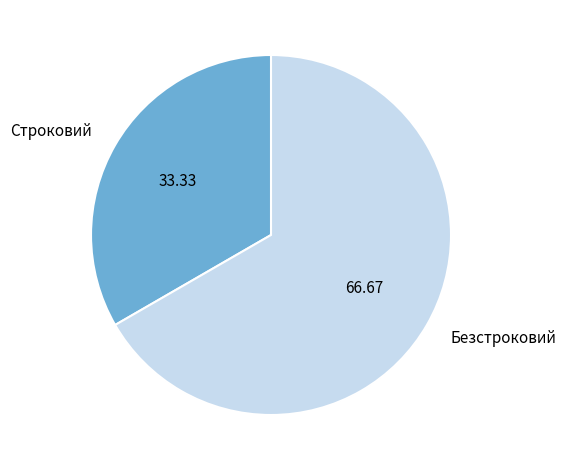

Combined, do Безстроковий and Строковий account for over 50%?

Yes